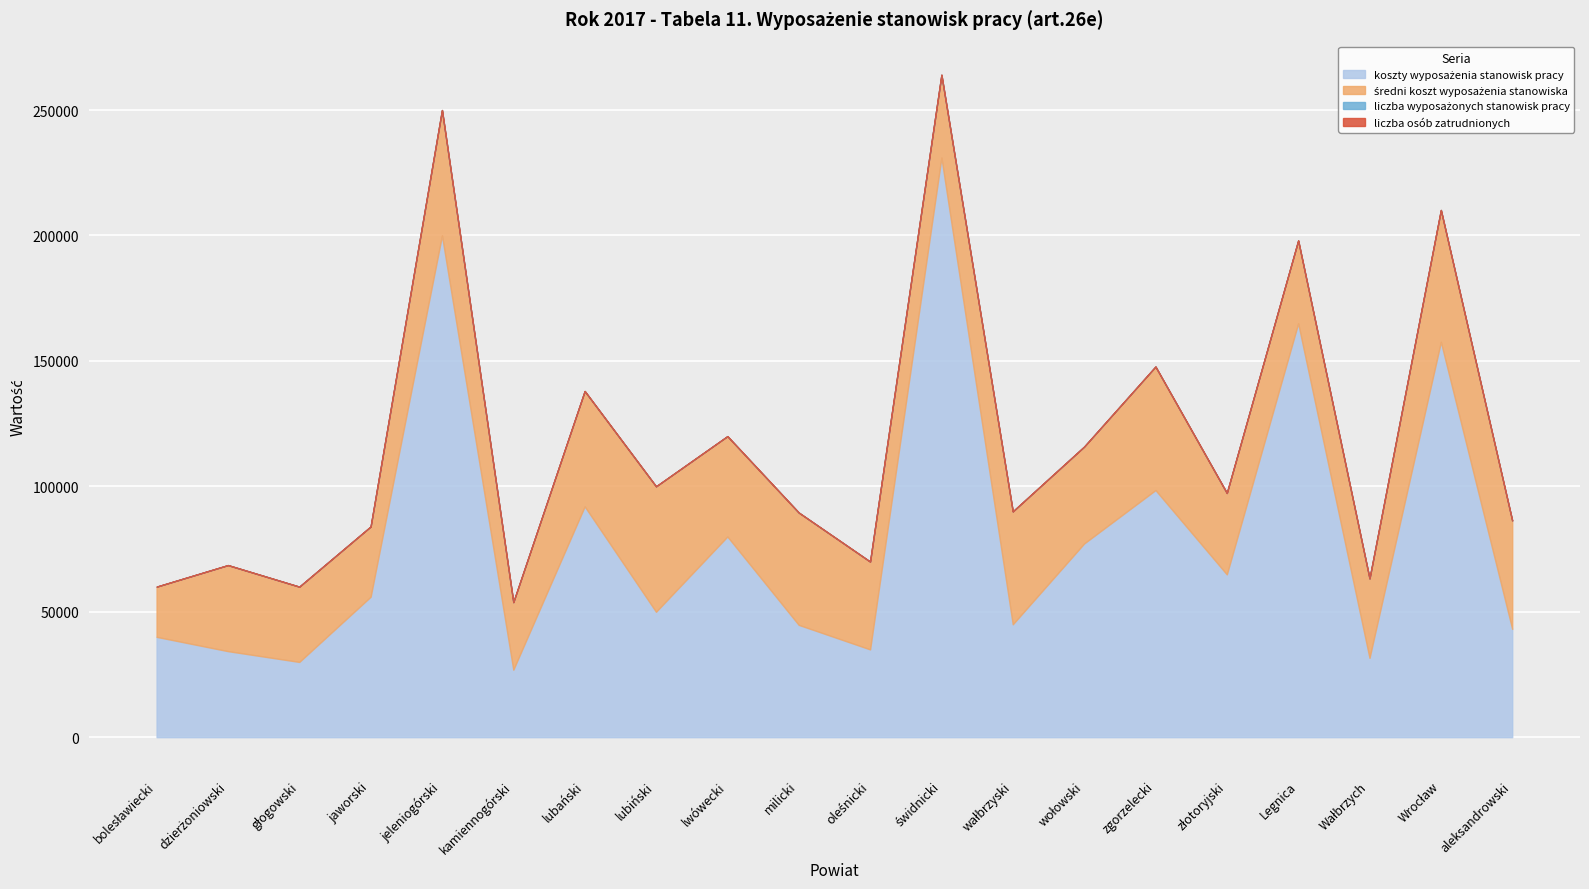

Which series has the widest spread of values?

koszty wyposażenia stanowisk pracy